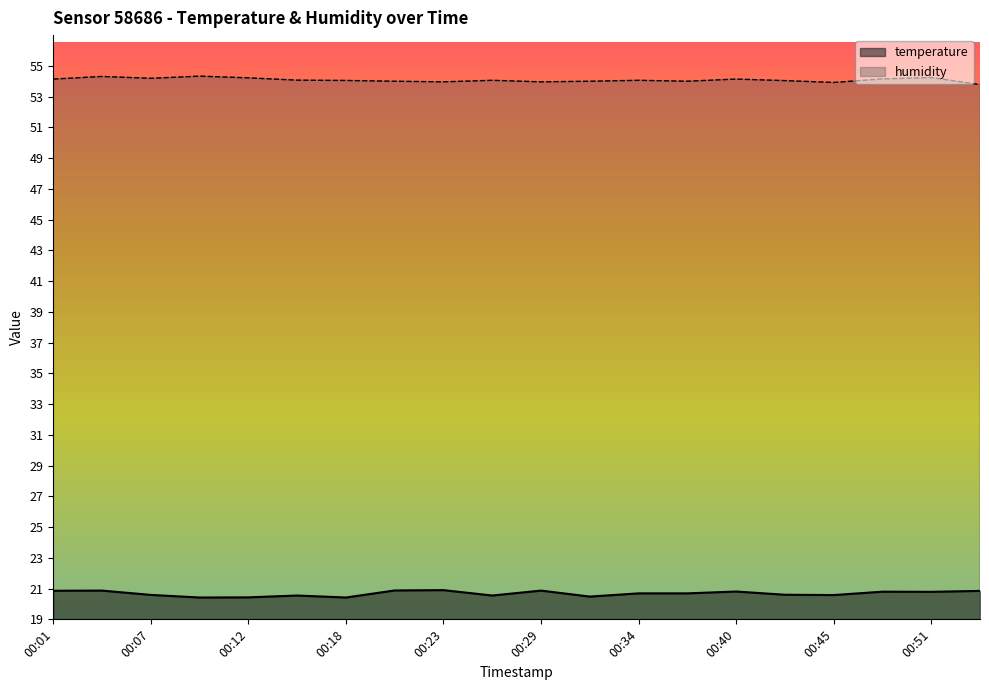

Reading right to left, transcribe all the data shown in this chart.

temperature: 00:53=20.9	00:51=20.8	00:48=20.8	00:45=20.6	00:42=20.6	00:40=20.8	00:37=20.7	00:34=20.7	00:32=20.5	00:29=20.9	00:26=20.6	00:23=20.9	00:21=20.9	00:18=20.4	00:15=20.6	00:12=20.4	00:10=20.4	00:07=20.6	00:04=20.9	00:01=20.9
humidity: 00:53=53.8	00:51=54.2	00:48=54.1	00:45=53.9	00:42=54.0	00:40=54.1	00:37=54.0	00:34=54.1	00:32=54.0	00:29=54.0	00:26=54.1	00:23=54.0	00:21=54.0	00:18=54.0	00:15=54.1	00:12=54.2	00:10=54.3	00:07=54.2	00:04=54.3	00:01=54.1